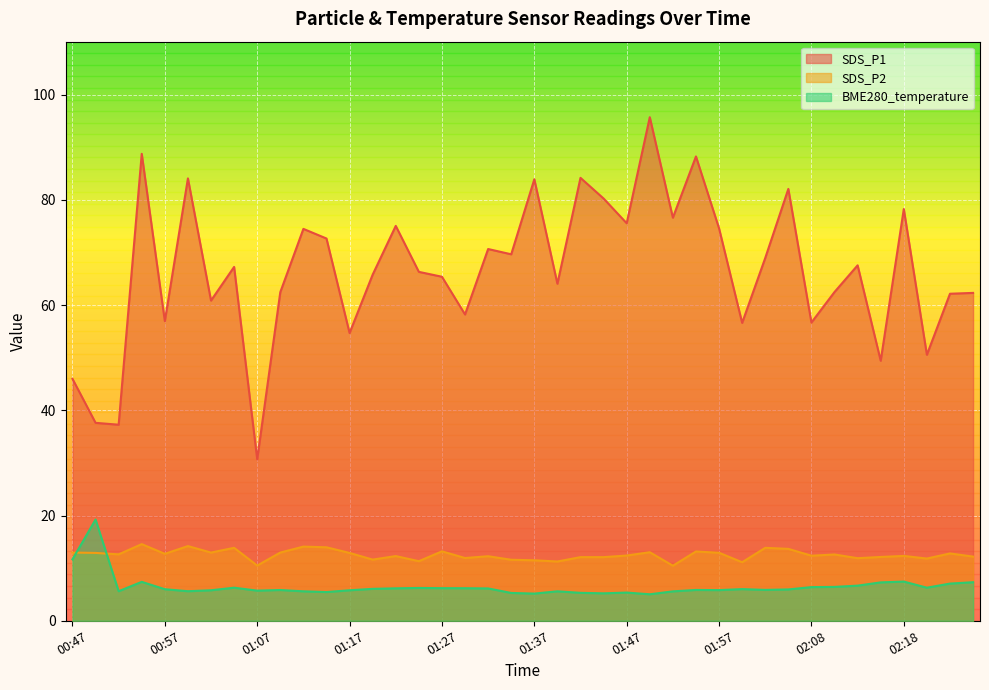

What is the total value across all series at 01:15?

92.1